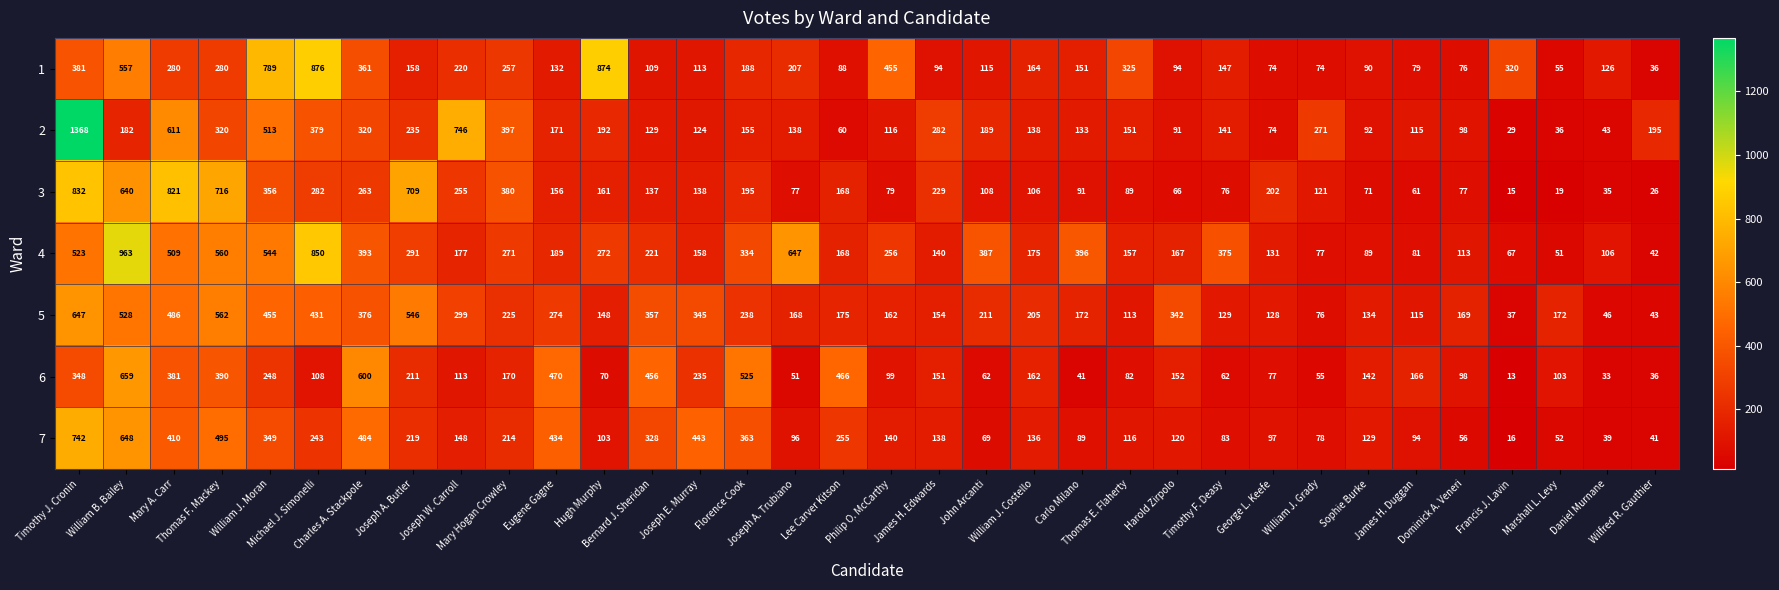

Rank the series by their maximum value, from lowest to highest.

5, 6, 7, 3, 1, 4, 2